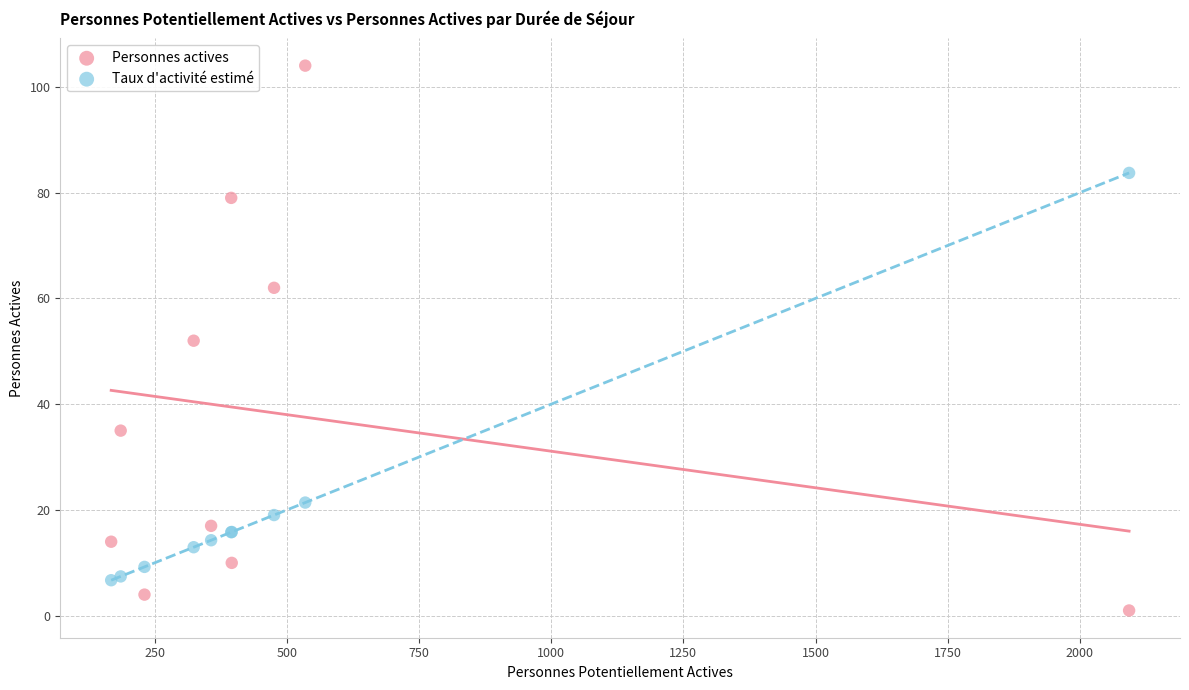

What are all the series names shown in the legend?

Personnes actives, Taux d'activité estimé